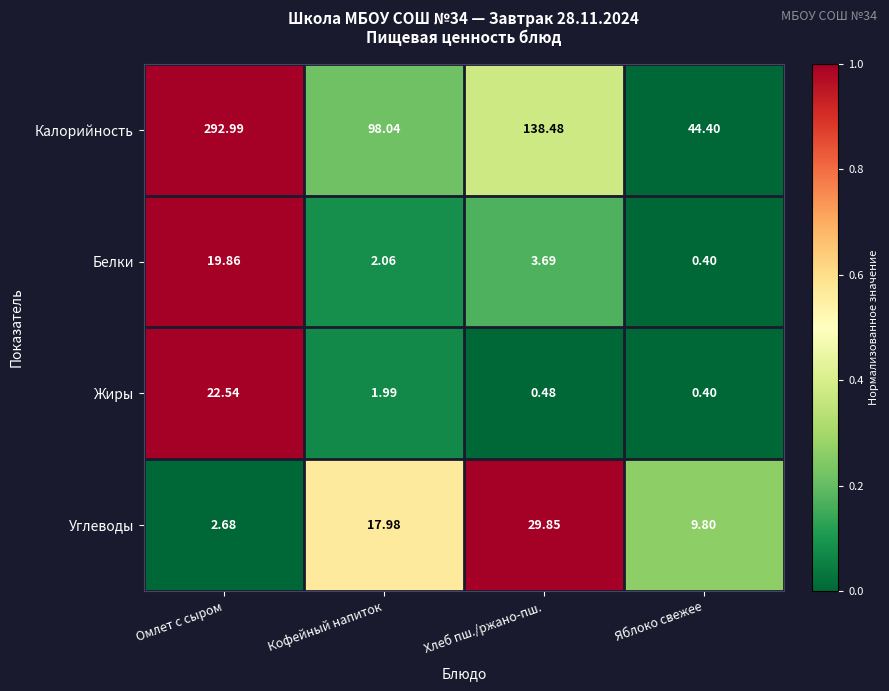

How many distinct data groups are displayed?

4